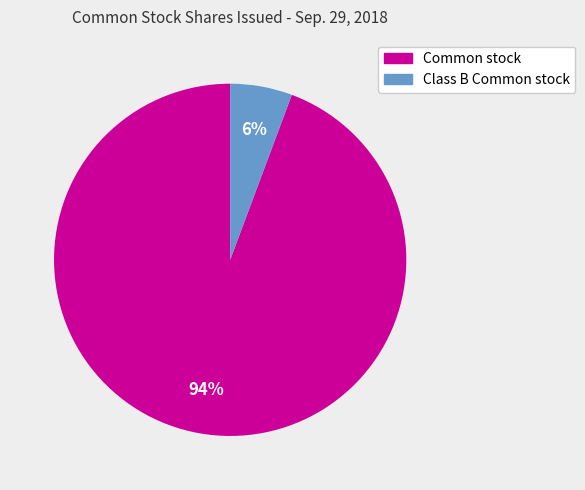

Is there any slice that represents more than half of the pie?

Yes